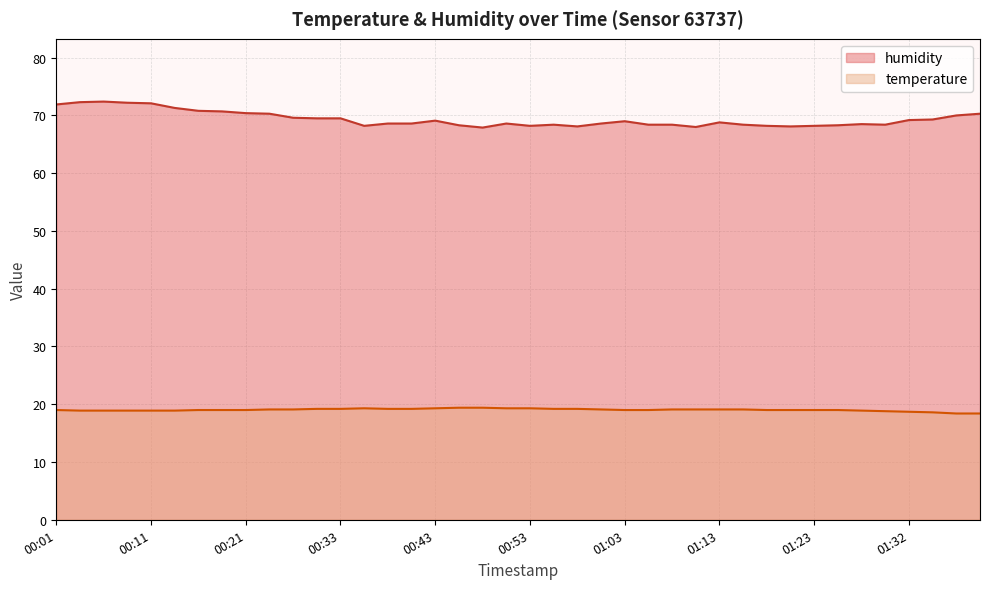

What is the total value across all series at 00:19?

89.7